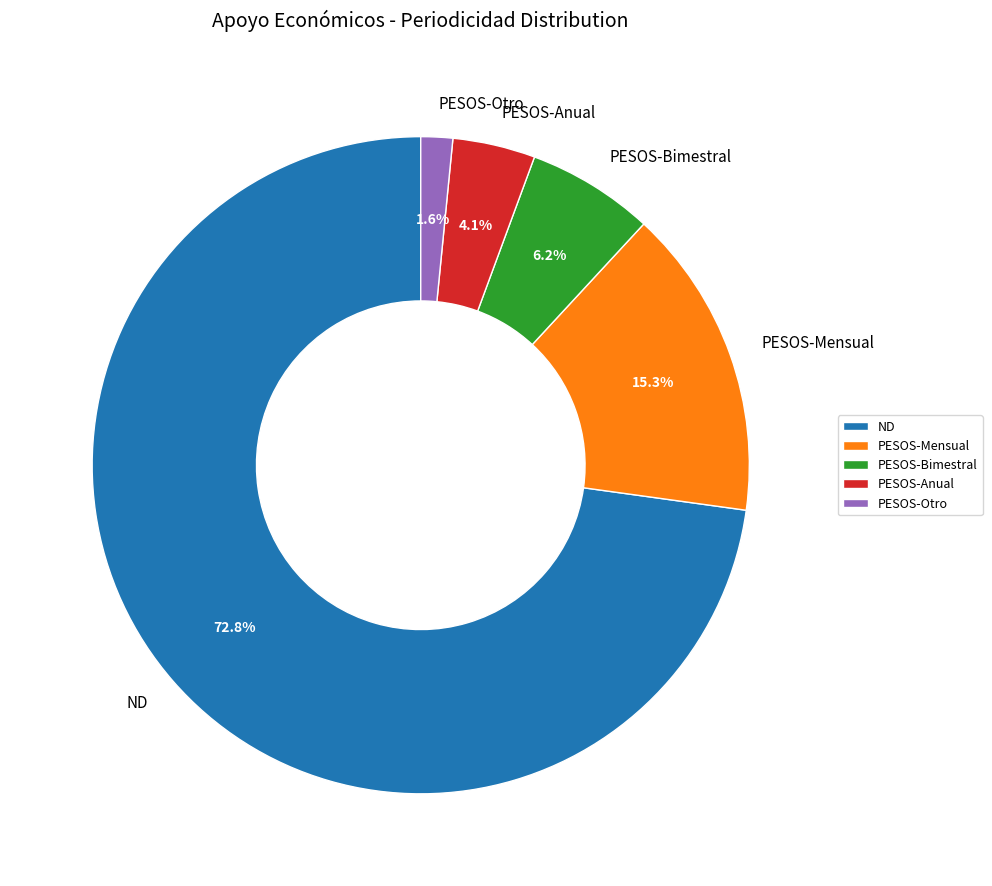

Between PESOS-Otro and ND, which is larger?

ND